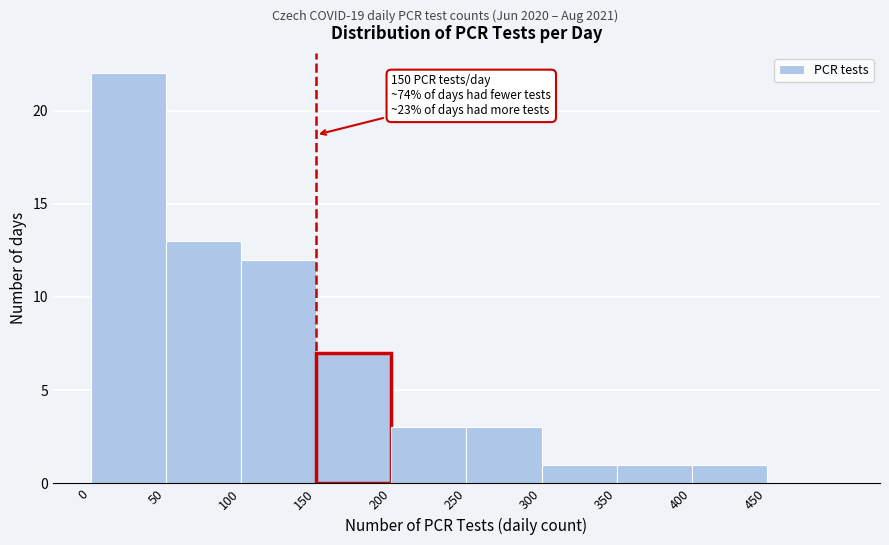

Which range on the x-axis has the tallest bar?

0 to 50